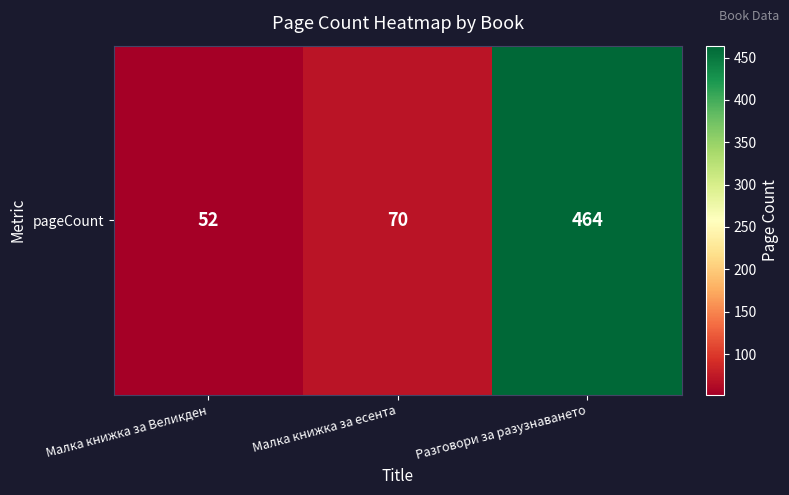

Is it true that the value at Малка книжка за есента is 70?

True